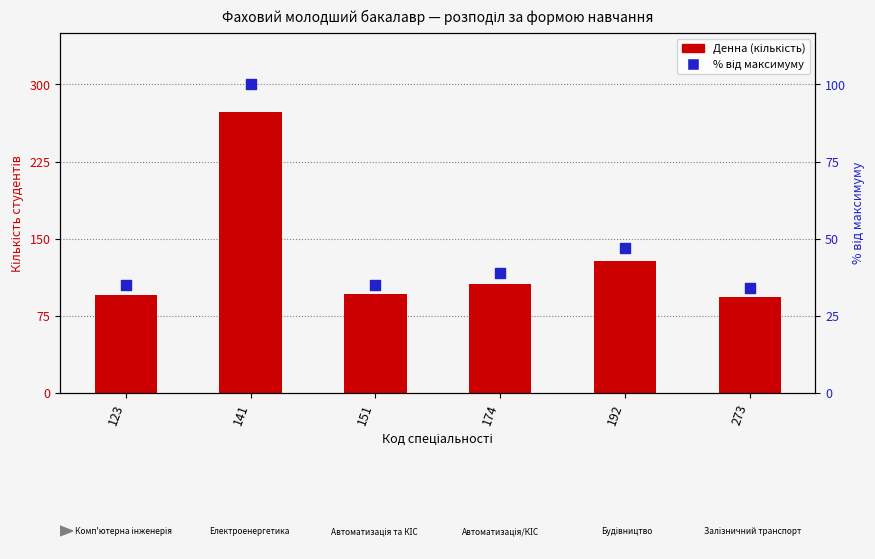

Which series has the largest total across all categories?

Денна (кількість)